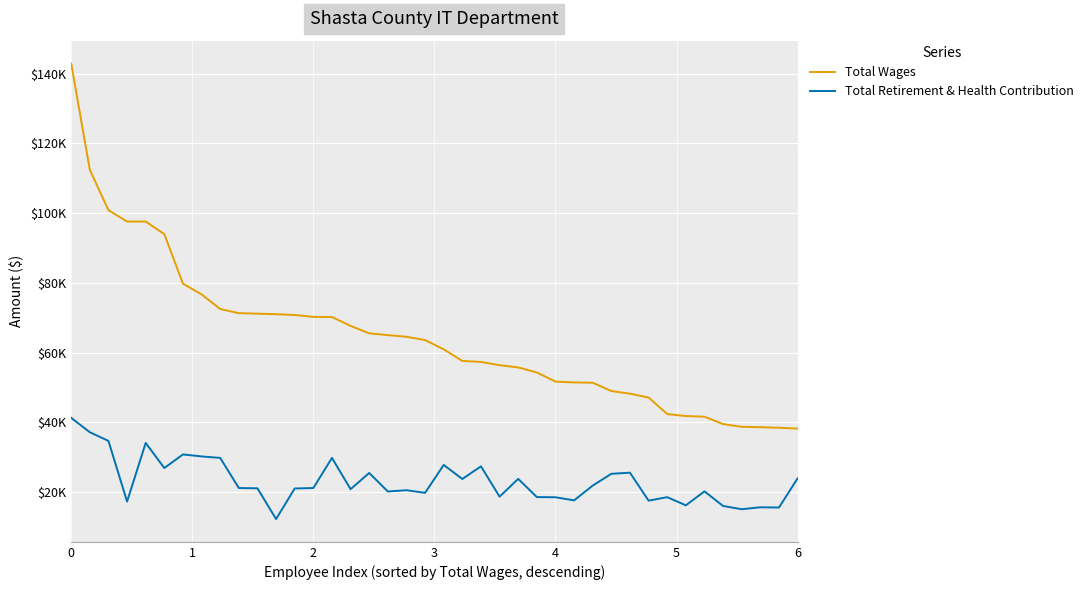

What is the difference between the maximum and minimum values in the Total Wages series?

104694